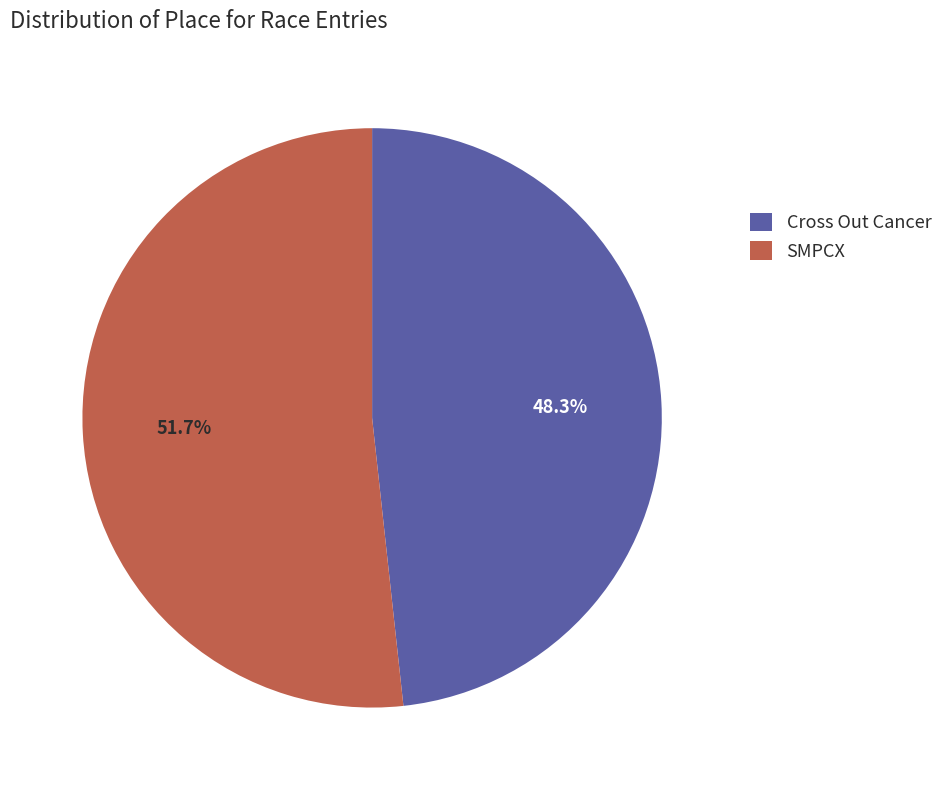

What is the largest slice in the pie chart?

SMPCX